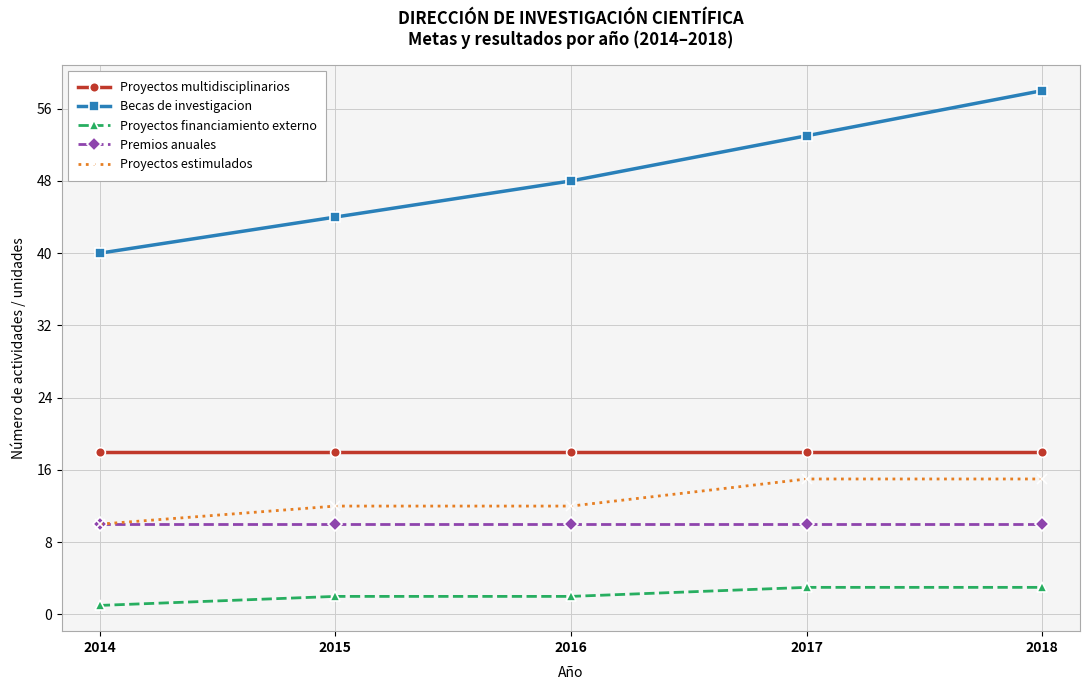

What is the approximate value of Becas de investigacion at 2015?

44